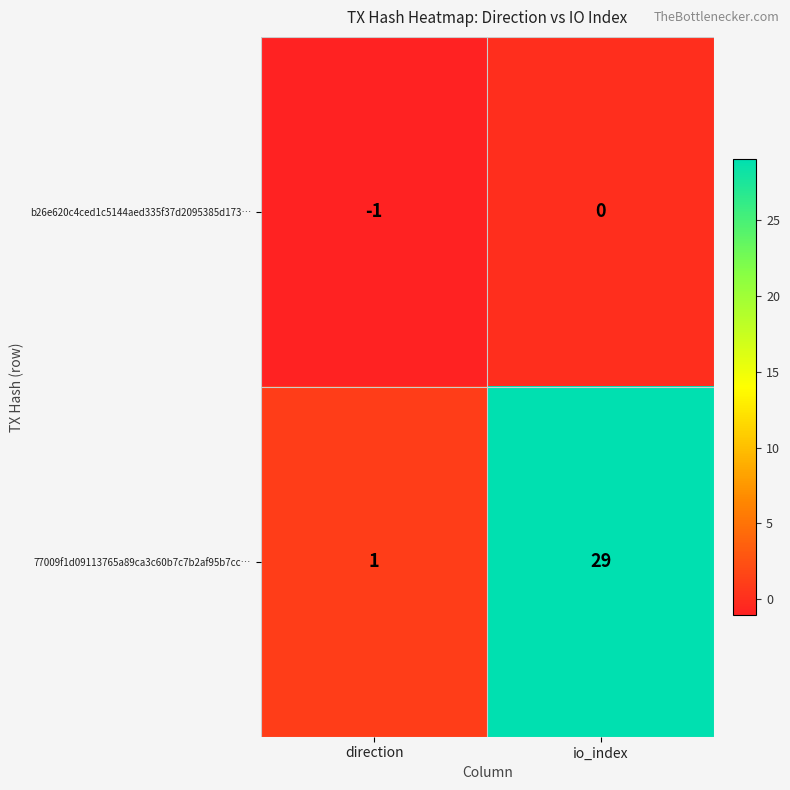

Which series has the largest total across all categories?

77009f1d09113765a89ca3c60b7c7b2af95b7cc…